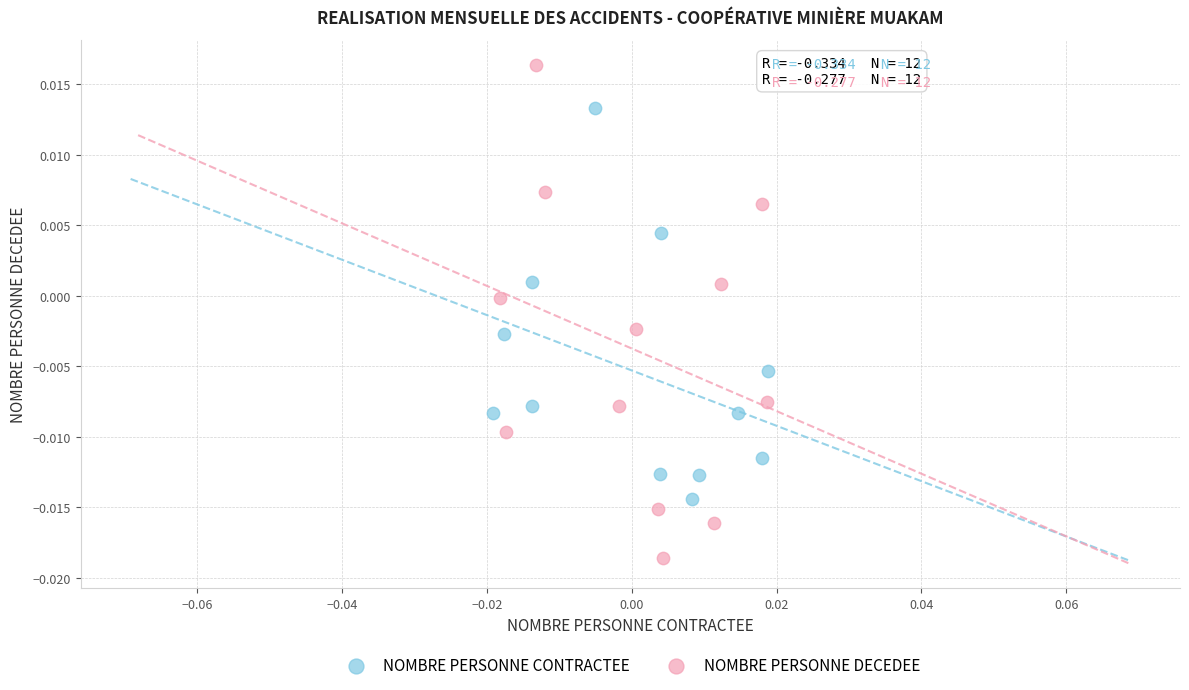

Which series has the largest Y range (max minus min)?

NOMBRE PERSONNE DECEDEE